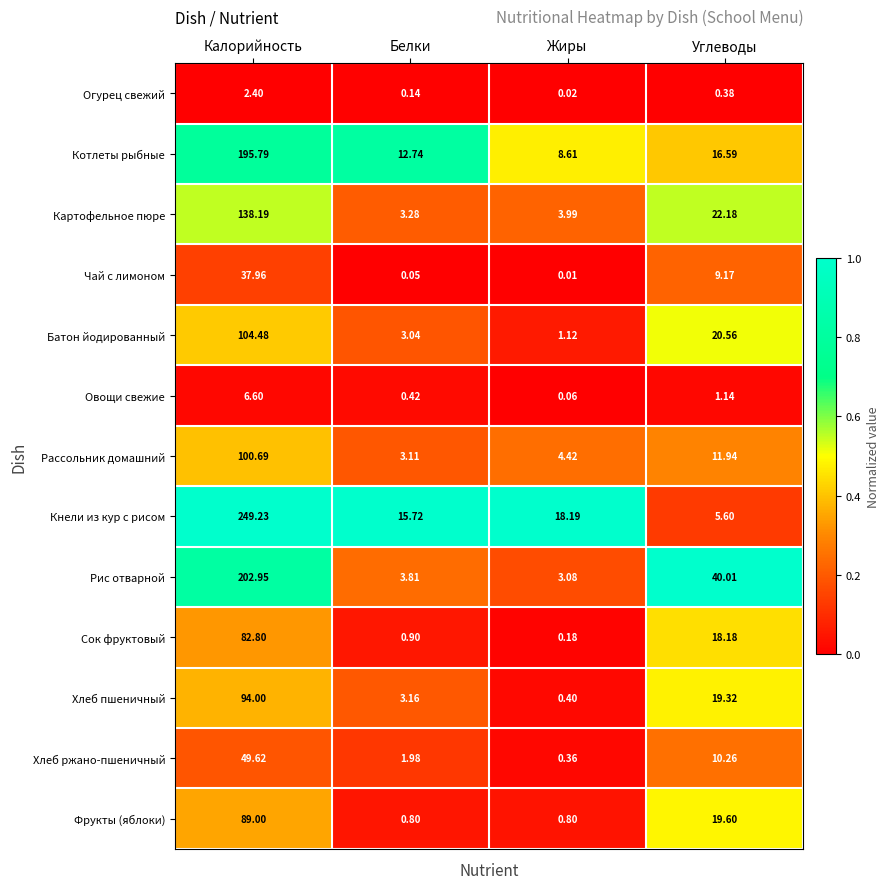

How many data points does each series have?

4